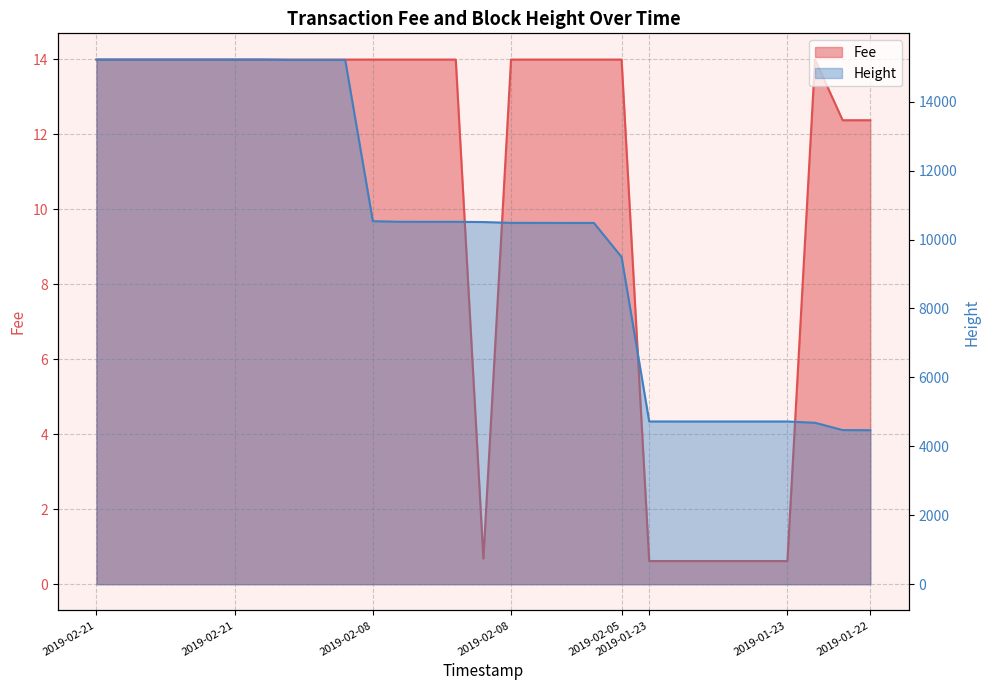

Does the chart have visible grid lines?

Yes